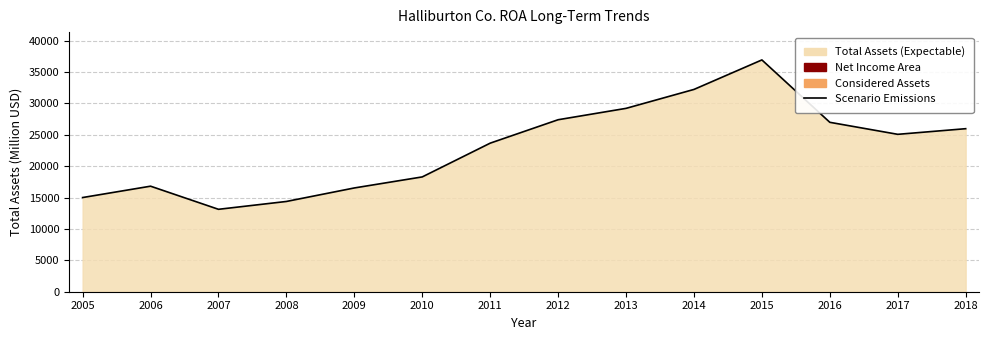

What is the change in value from 2005 to 2018?

+10972